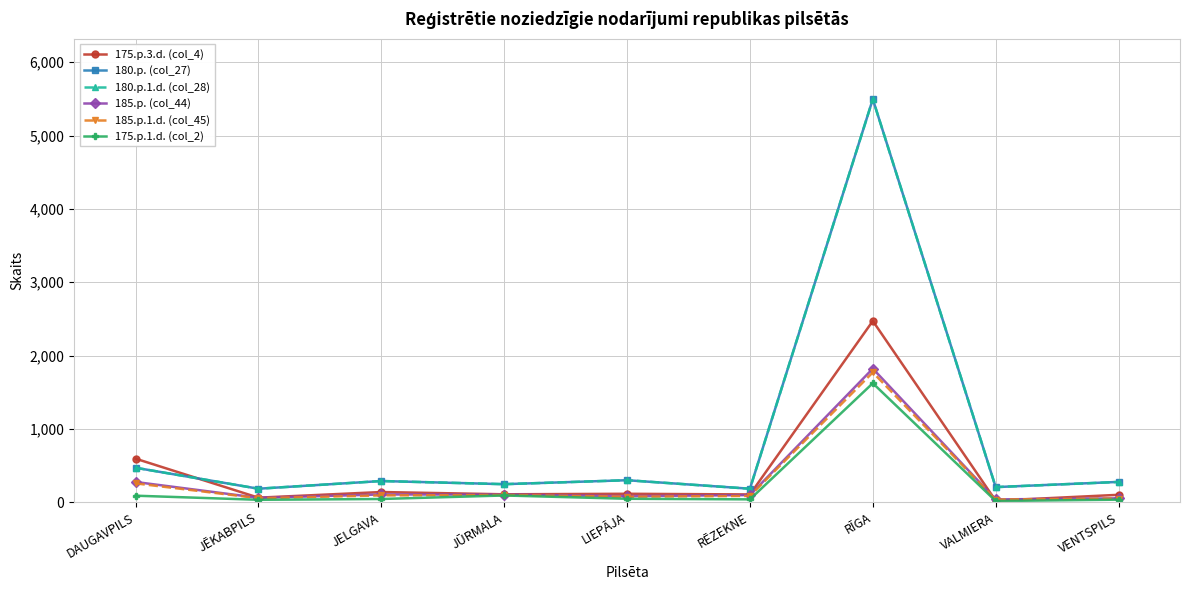

What is the sum of all 185.p. (col_44) values?

2639